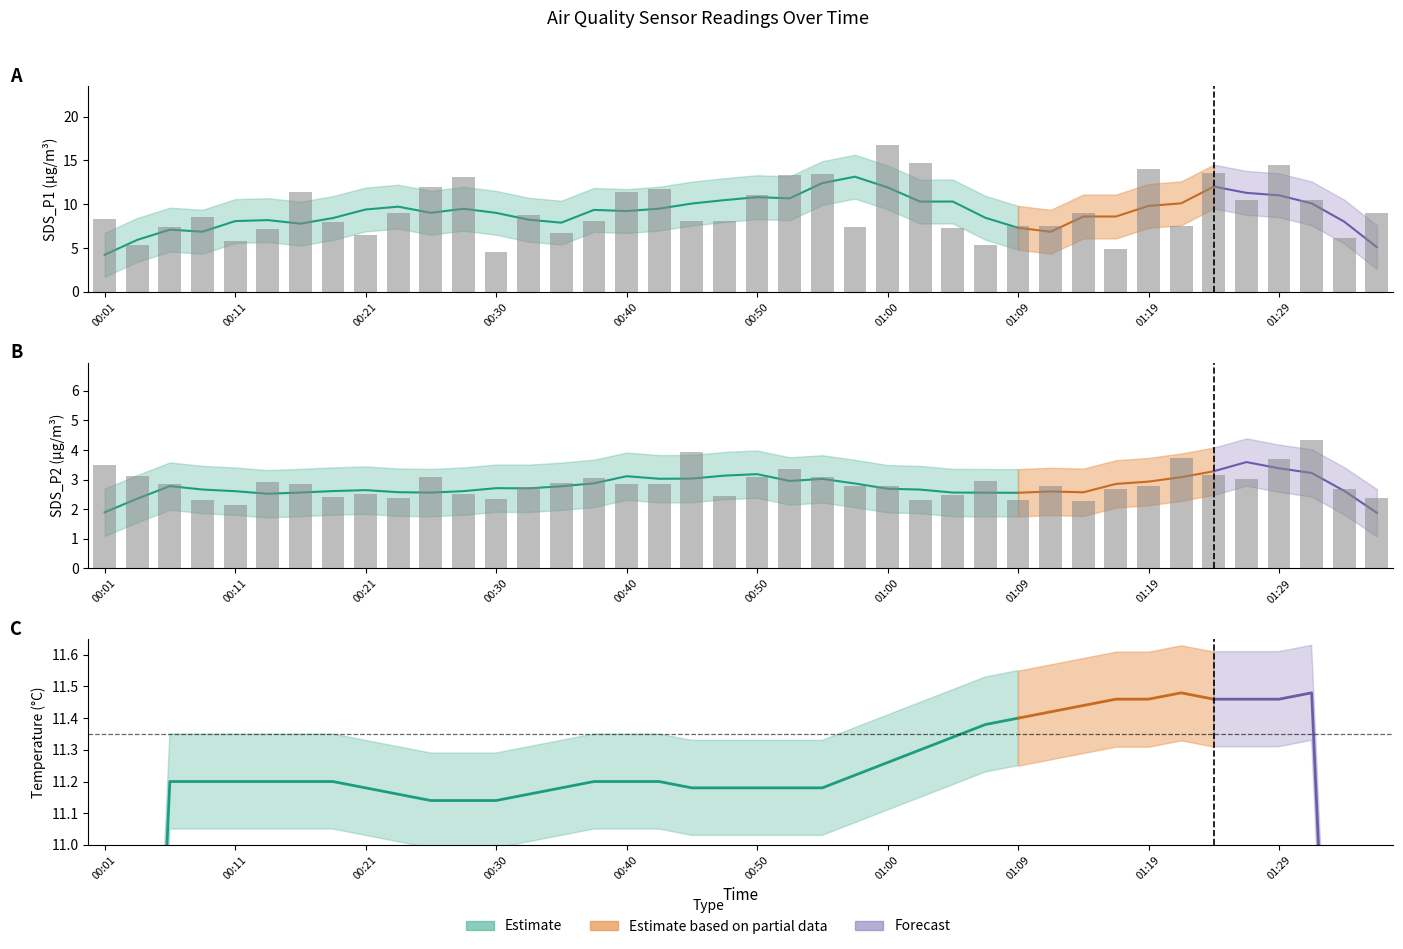

Which series has the largest total across all categories?

SDS_P1